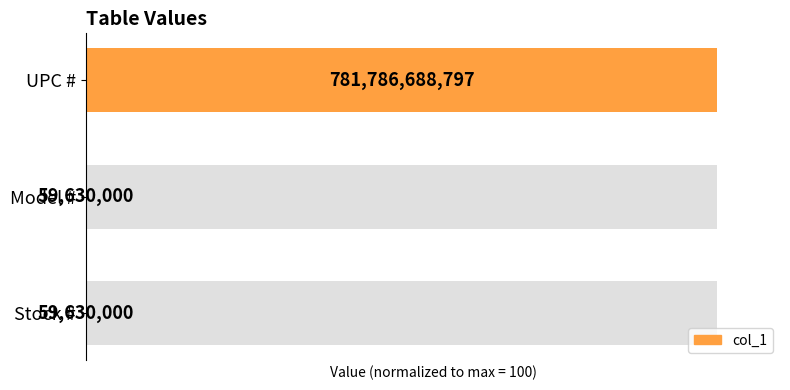

Are the bars horizontal?

Yes